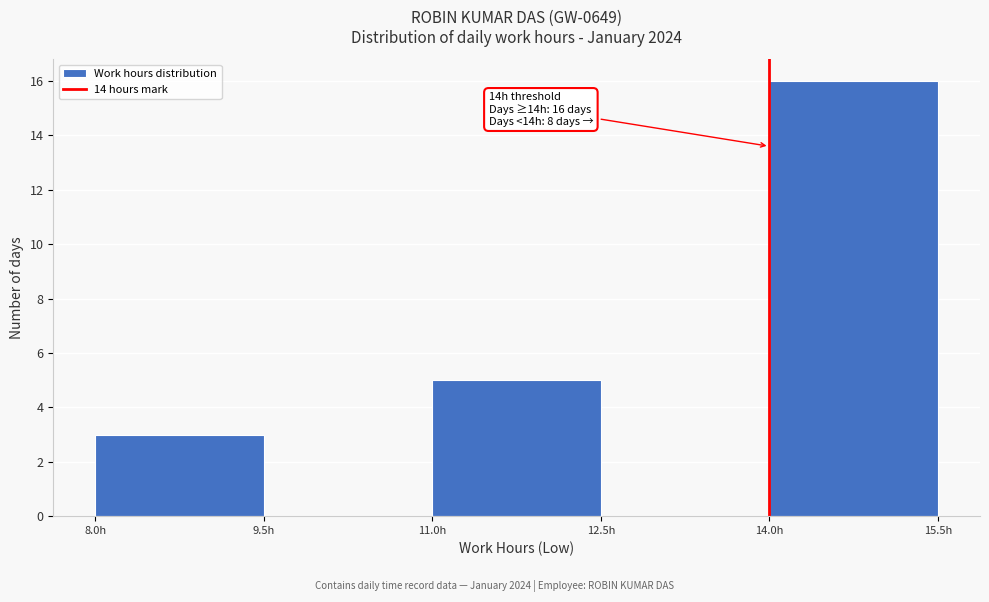

Which range on the x-axis has the tallest bar?

14.0 to 15.5